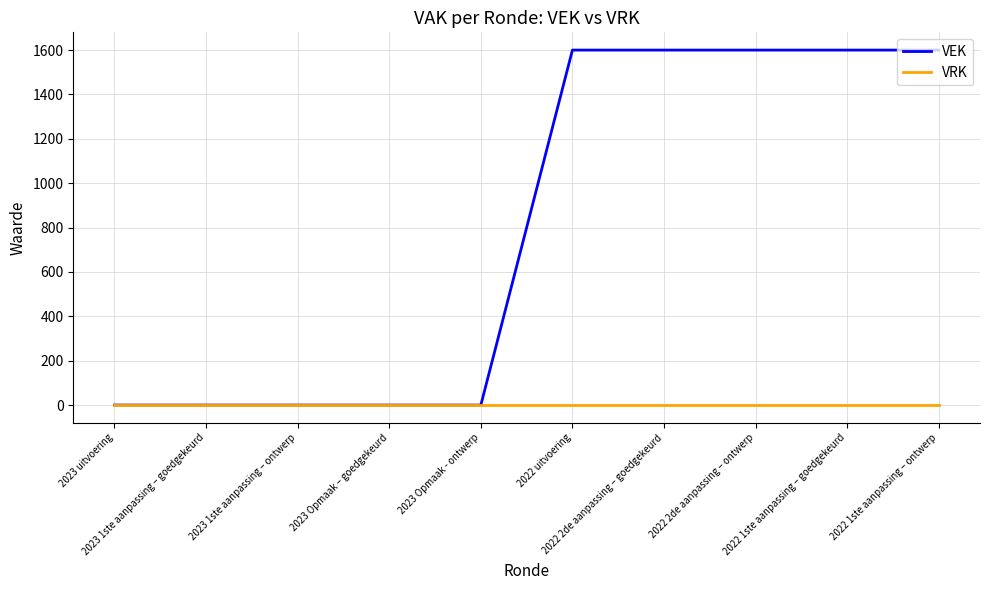

Which series has the largest range (max minus min)?

VEK